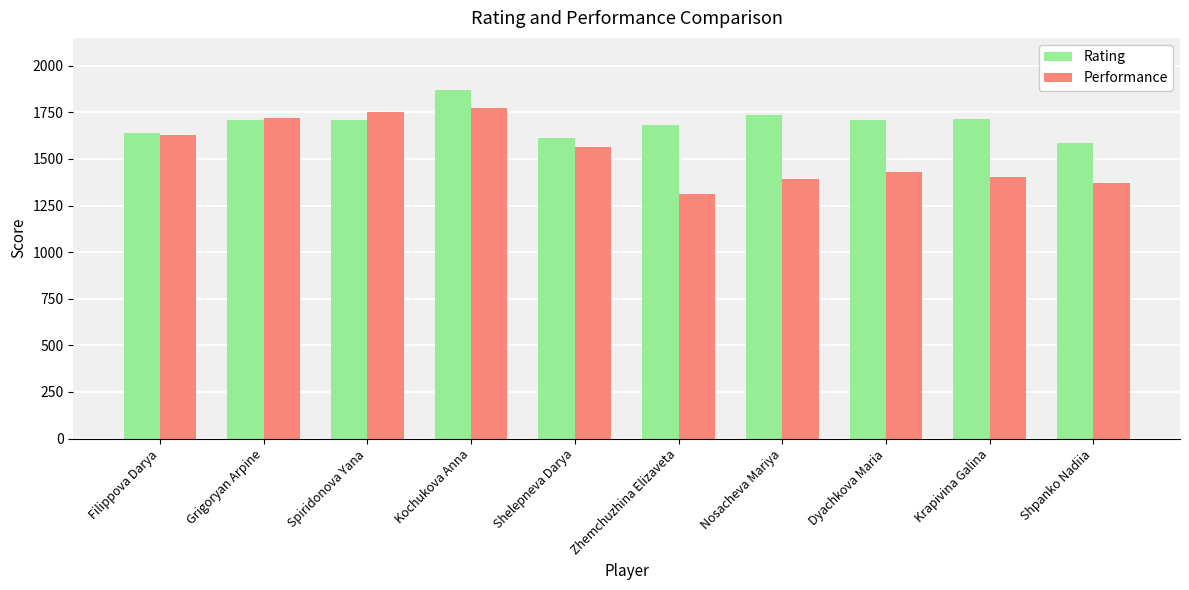

Read the Rating value at Dyachkova Maria.

1709